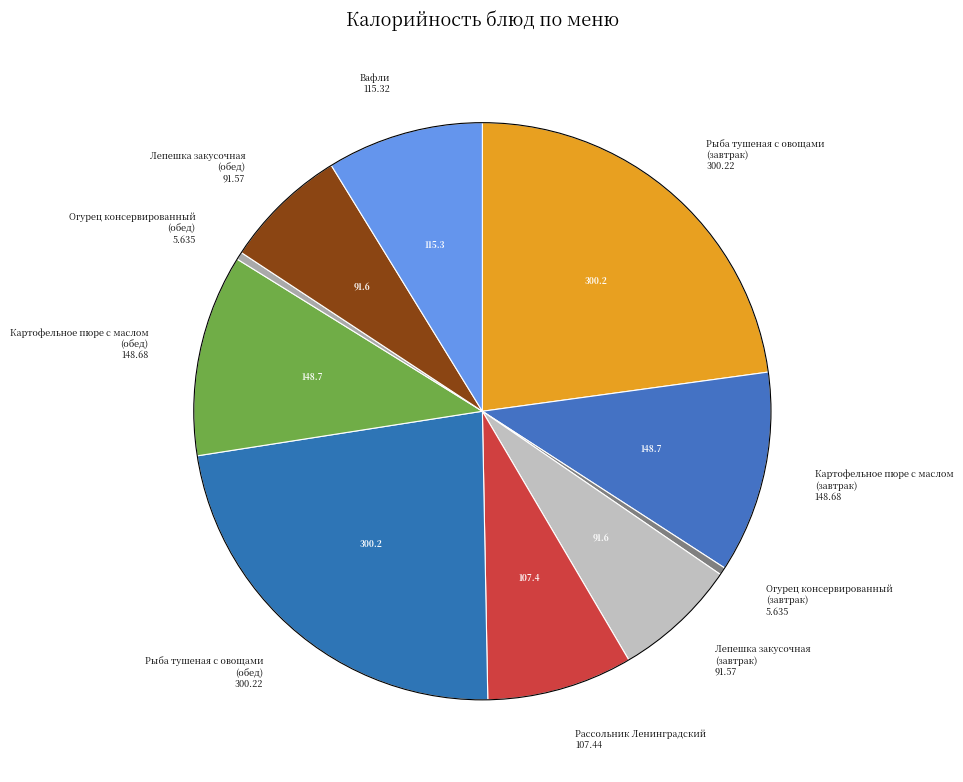

Is it true that Картофельное пюре с маслом (обед) 148.68 is 11% of the pie?

True